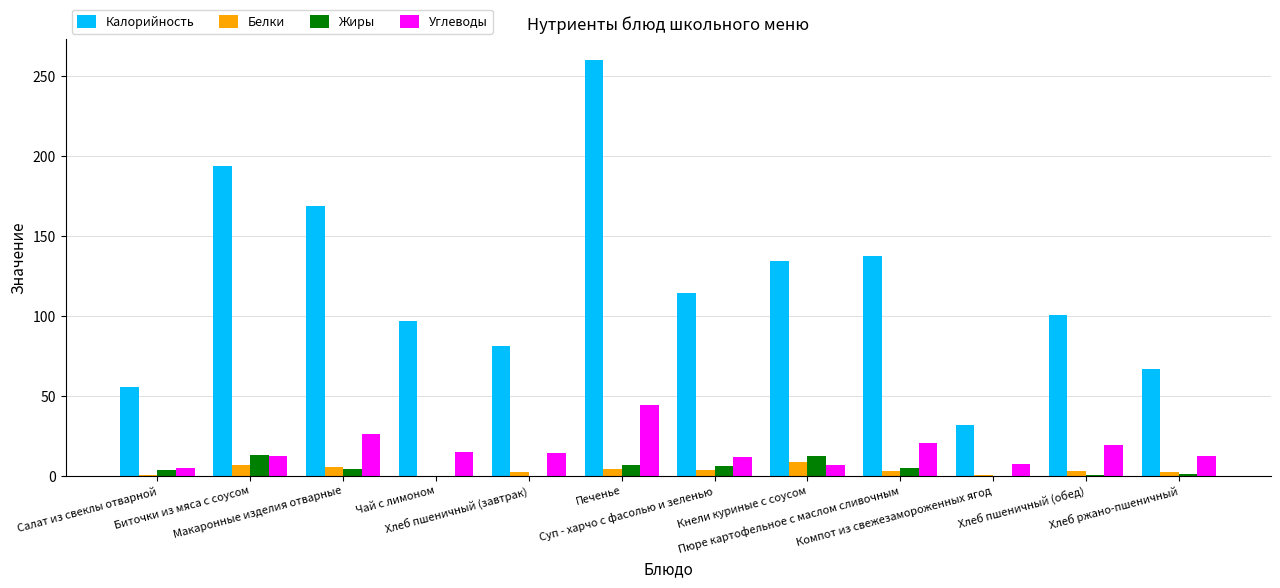

What is the difference between the Углеводы values at Макаронные изделия отварные and Компот из свежезамороженных ягод?

18.8